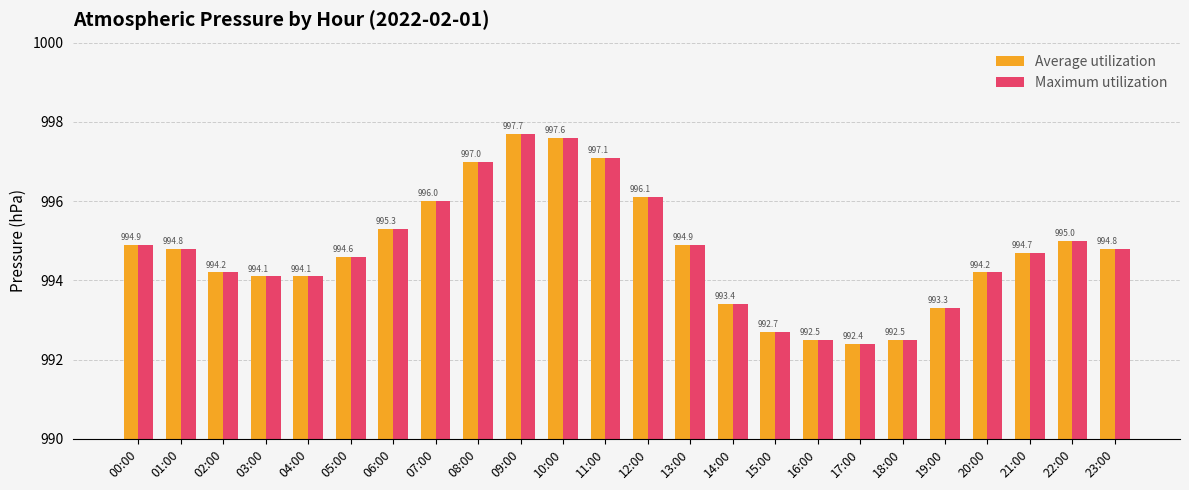

Reading left to right, transcribe all the data shown in this chart.

Average utilization: 994.9	994.8	994.2	994.1	994.1	994.6	995.3	996.0	997.0	997.7	997.6	997.1	996.1	994.9	993.4	992.7	992.5	992.4	992.5	993.3	994.2	994.7	995.0	994.8
Maximum utilization: 994.9	994.8	994.2	994.1	994.1	994.6	995.3	996.0	997.0	997.7	997.6	997.1	996.1	994.9	993.4	992.7	992.5	992.4	992.5	993.3	994.2	994.7	995.0	994.8